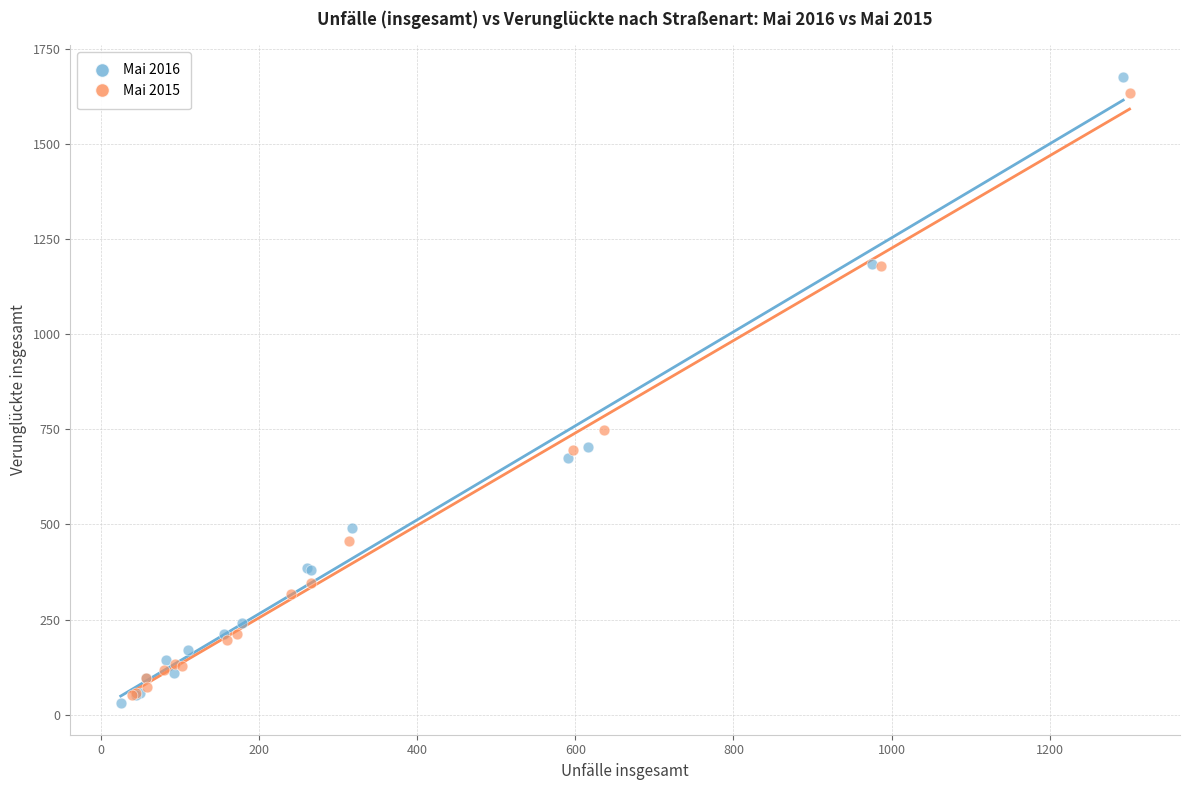

What are all the series names shown in the legend?

Mai 2016, Mai 2015